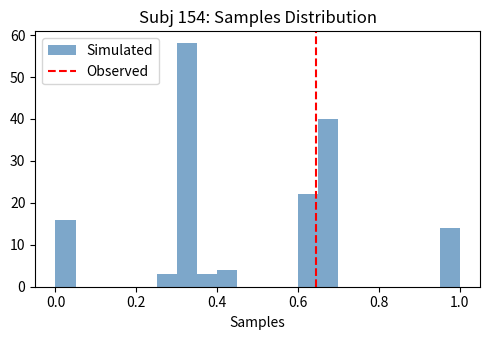

Read against the x-axis, roughly where is the centre of the tallest bar?

0.32